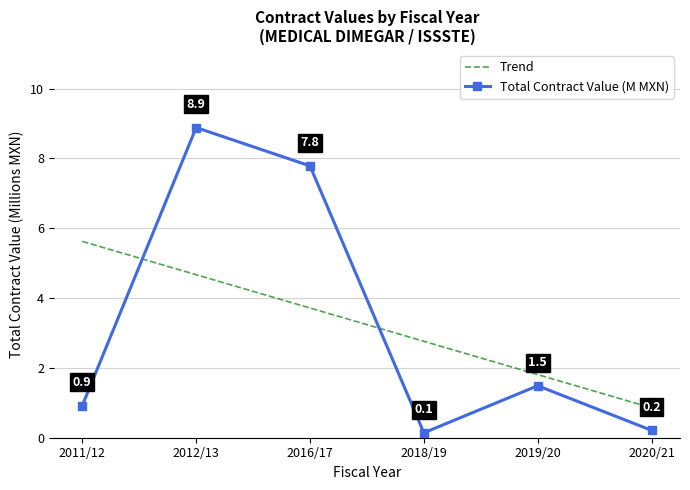

The value of Total Contract Value (M MXN) at 2019/20 is 2.3. True or false?

False